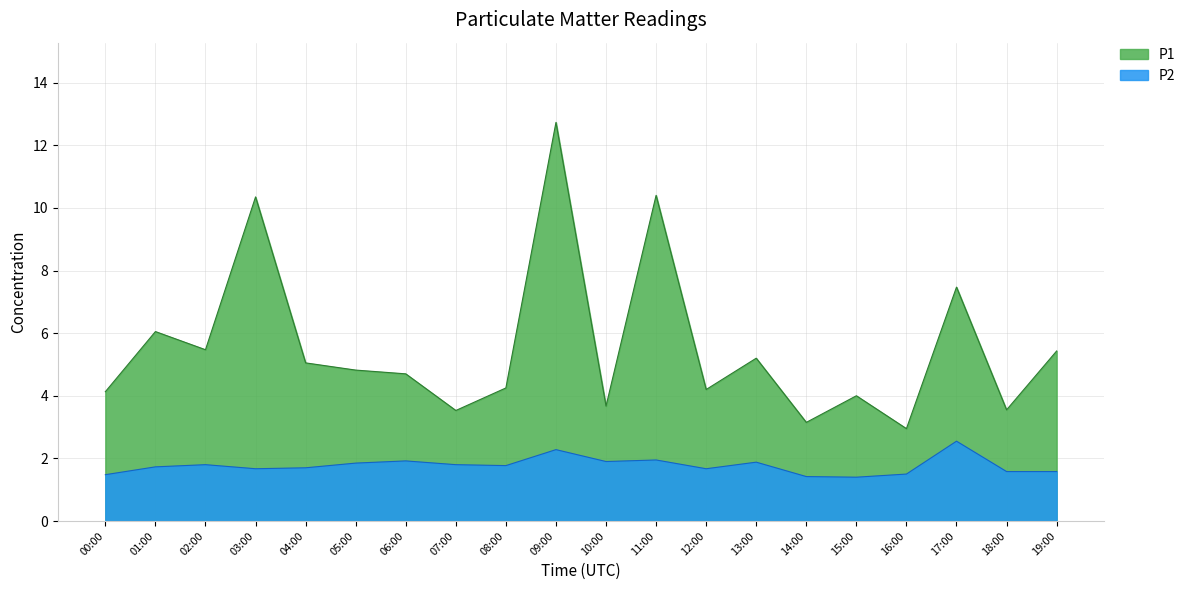

How many lines are shown in the chart?

2